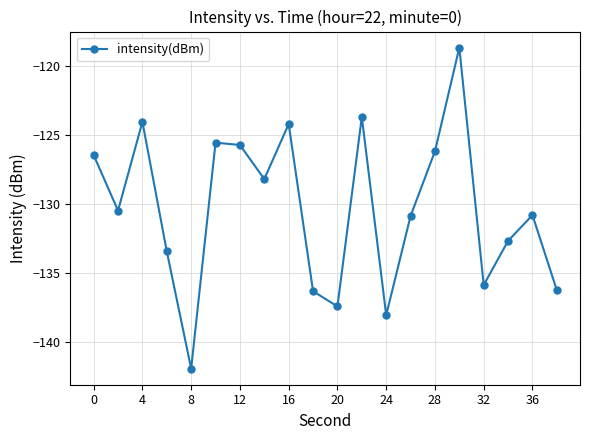

True or false: there are more than 2 points higher than both neighbors.

True